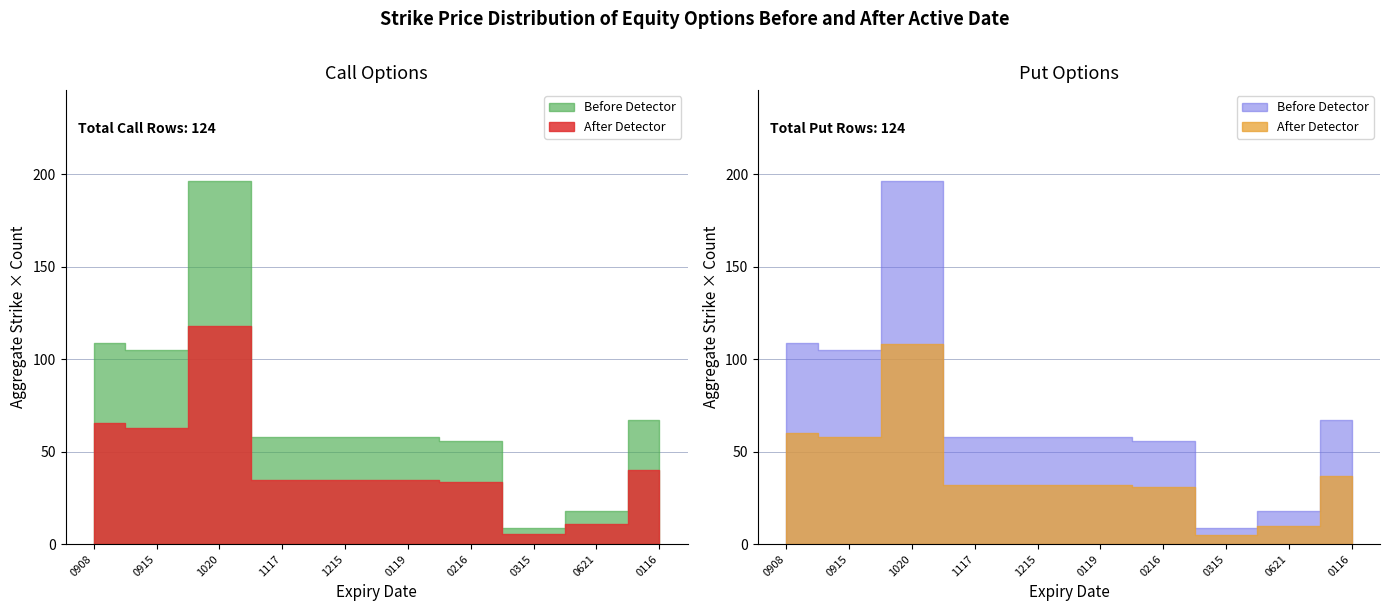

In Put StrikePrice, how many points are lower than both neighbors (excluding endpoints)?

1